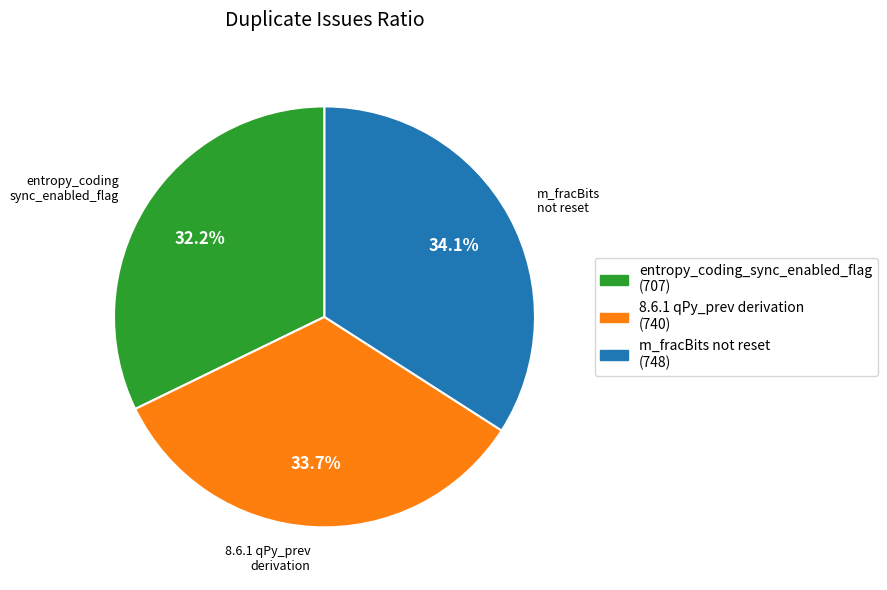

How much of the chart is everything except 8.6.1 qPy_prev derivation?

66.3%